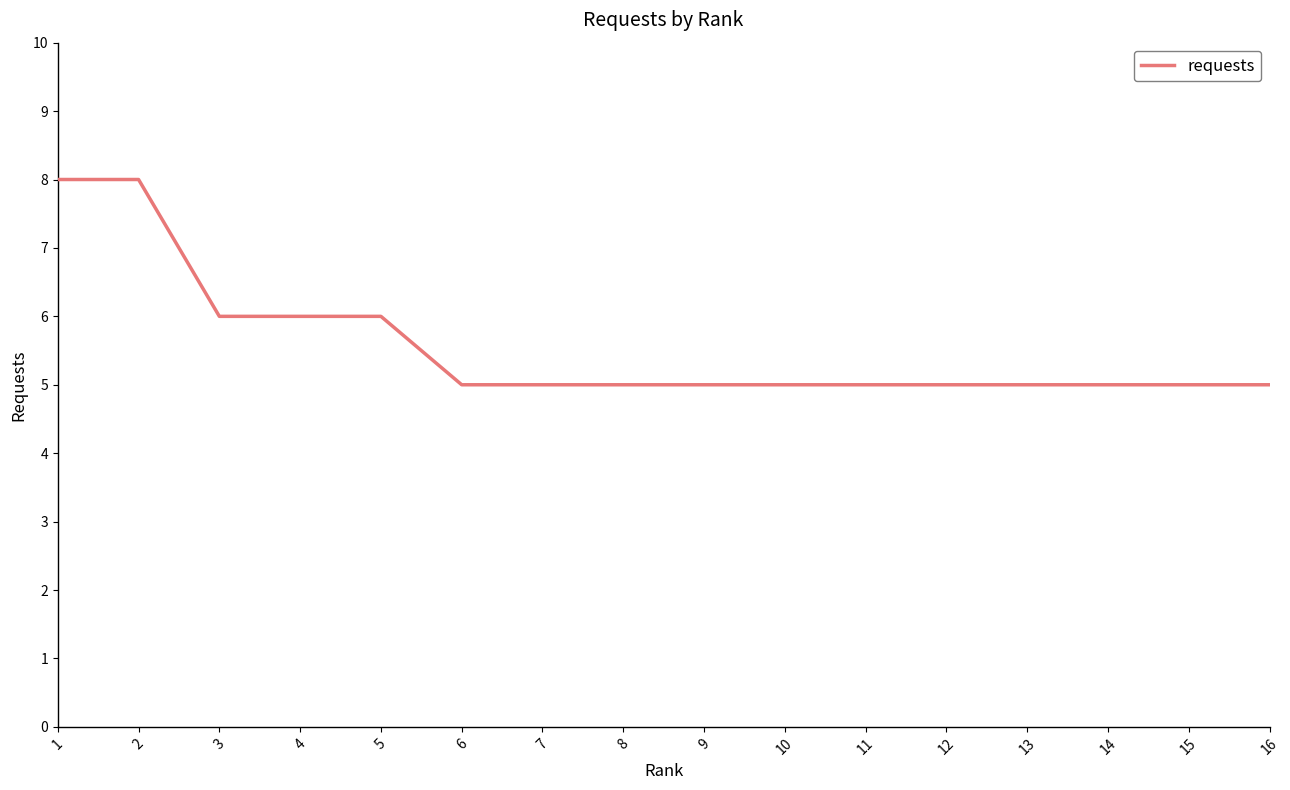

What is the maximum value shown in the chart?

8